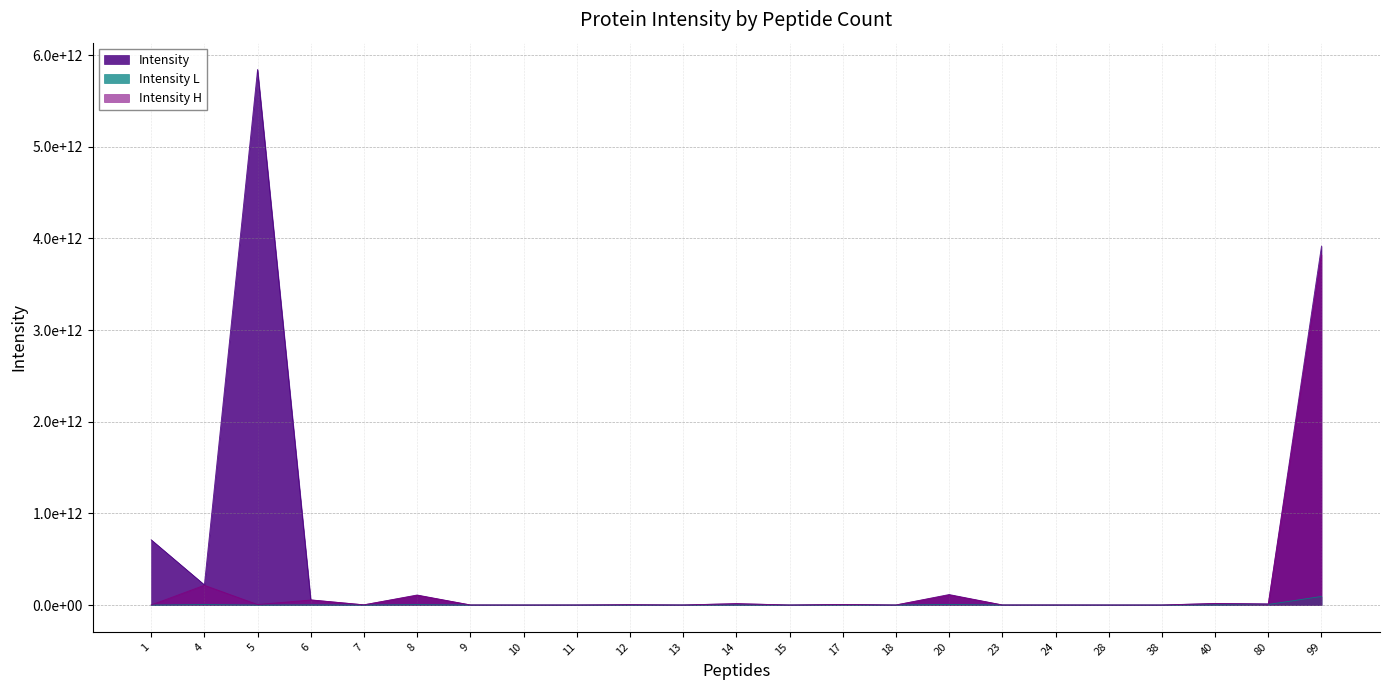

Which series has the largest total across all categories?

Intensity